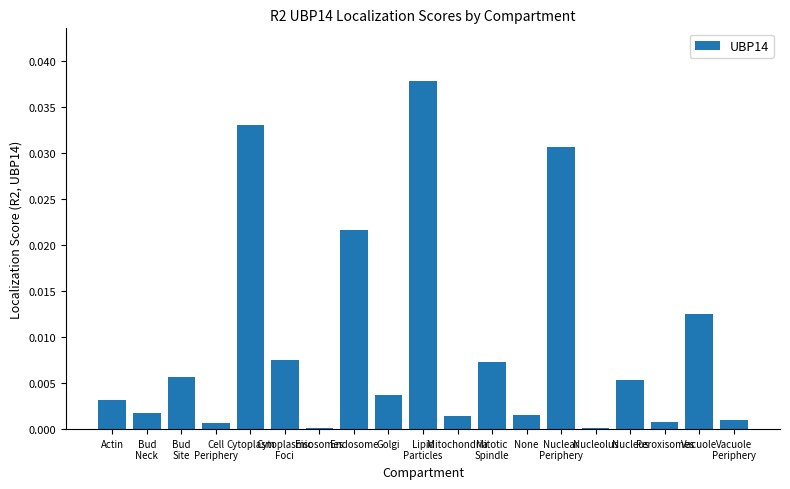

The chart shows a value of 0.0 at Mitotic
Spindle. True or false?

True